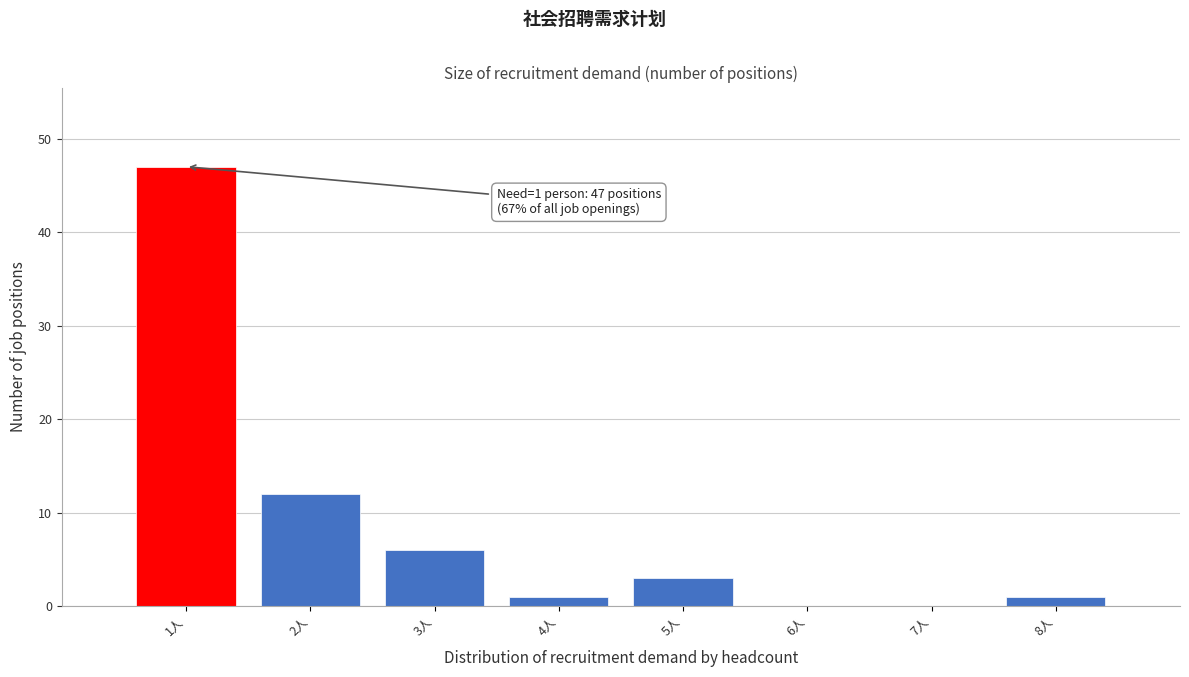

Reading right to left, what are all the values shown in this chart?

8人=1	7人=0	6人=0	5人=3	4人=1	3人=6	2人=12	1人=47